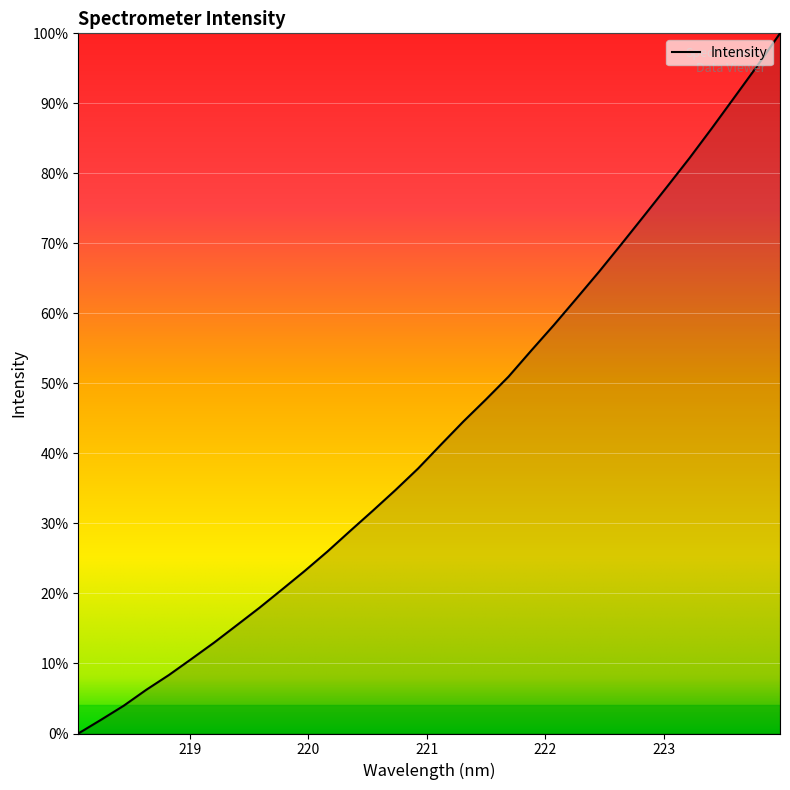

What is the difference between the maximum and minimum values?

100.0